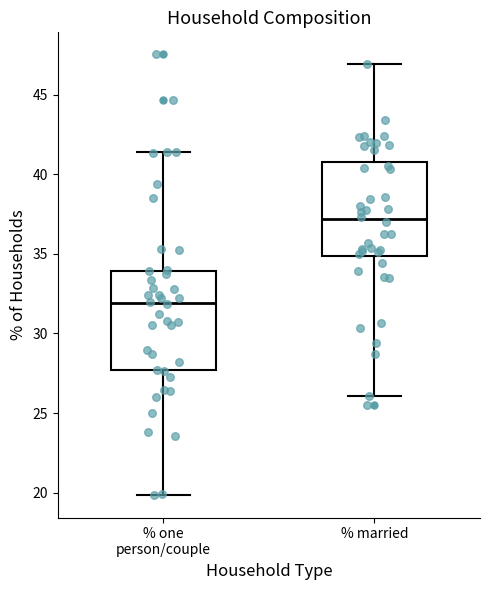

Which box has the lowest median line?

% one person/couple